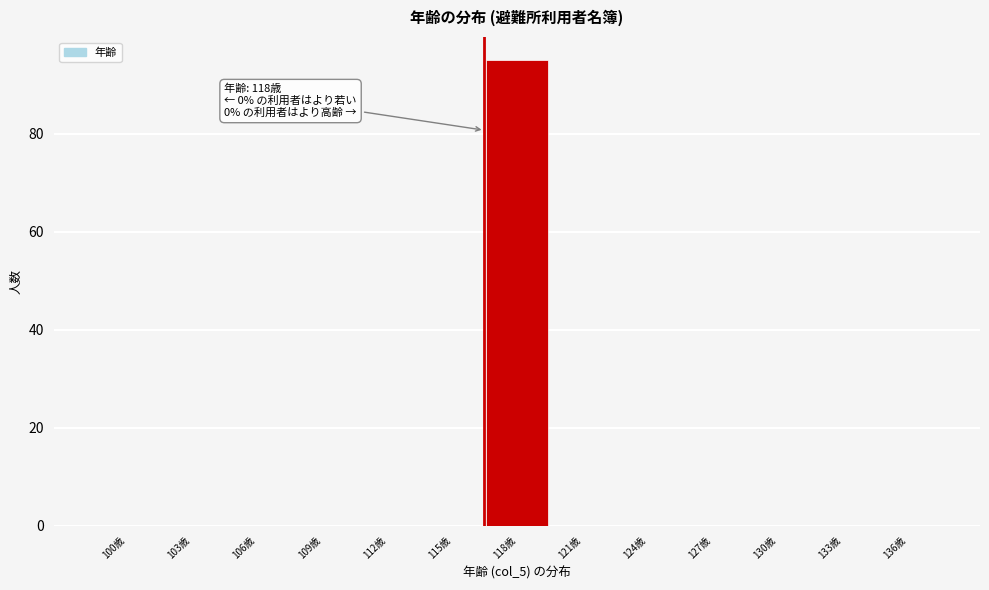

Reading right to left, extract all data points from this chart.

136歳=0	133歳=0	130歳=0	127歳=0	124歳=0	121歳=0	118歳=95	115歳=0	112歳=0	109歳=0	106歳=0	103歳=0	100歳=0